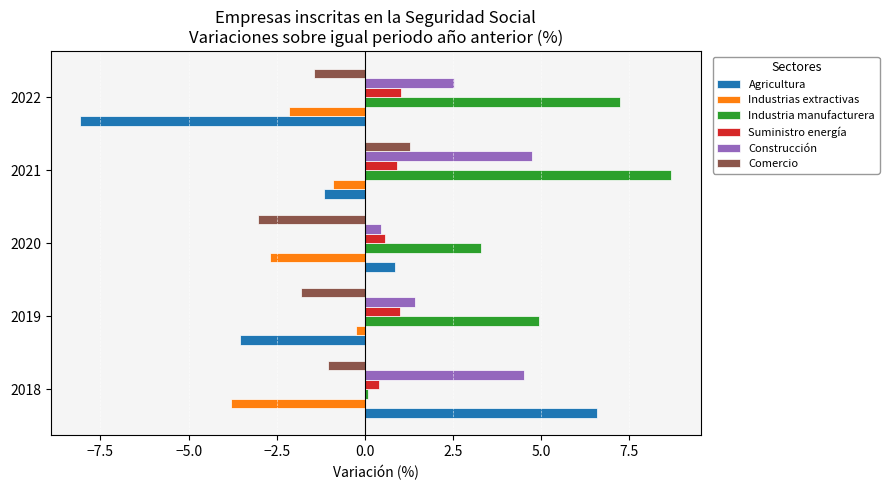

The value of Suministro energía at 2019 is 1.0. True or false?

True